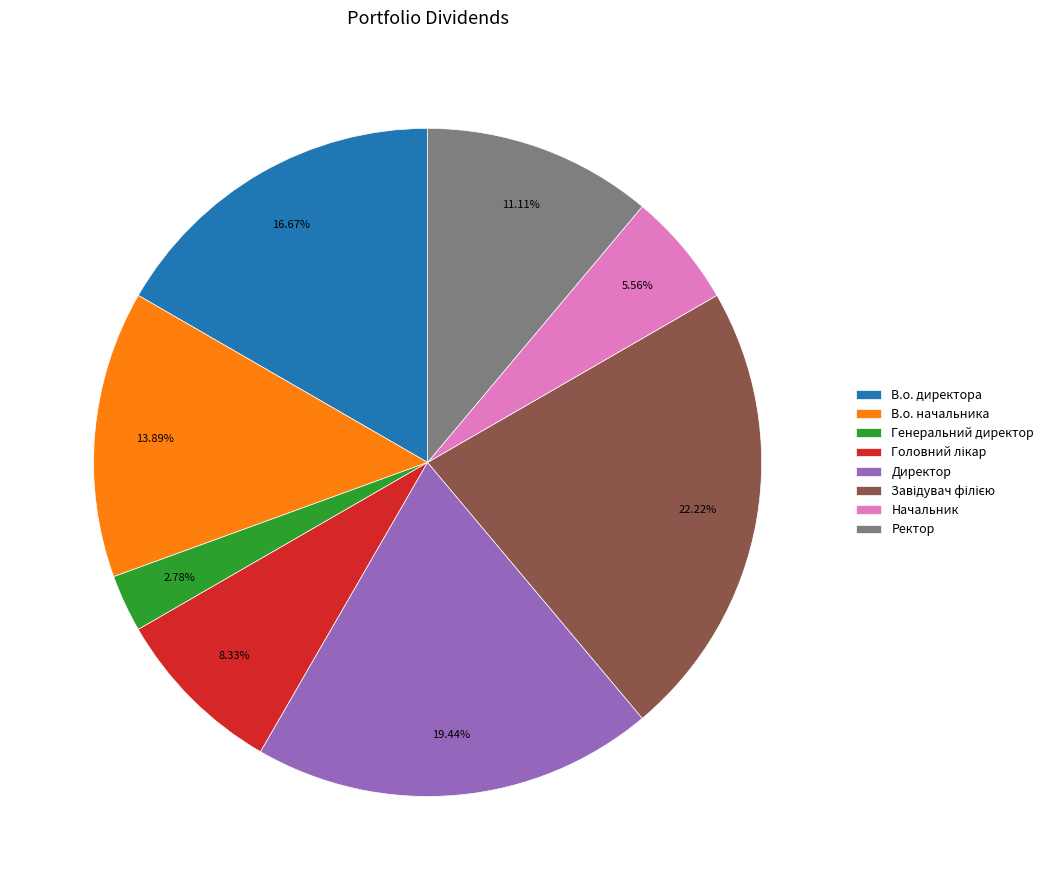

To the nearest percent, what percentage of the pie is В.о. директора?

17%